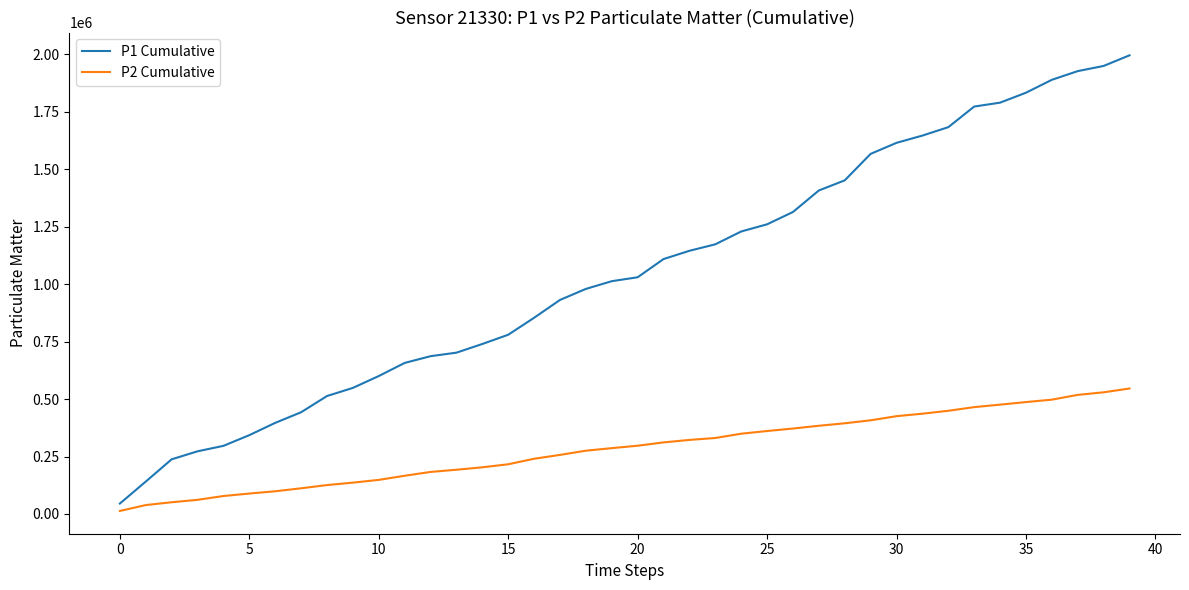

What is the greatest value displayed?

1995480.0